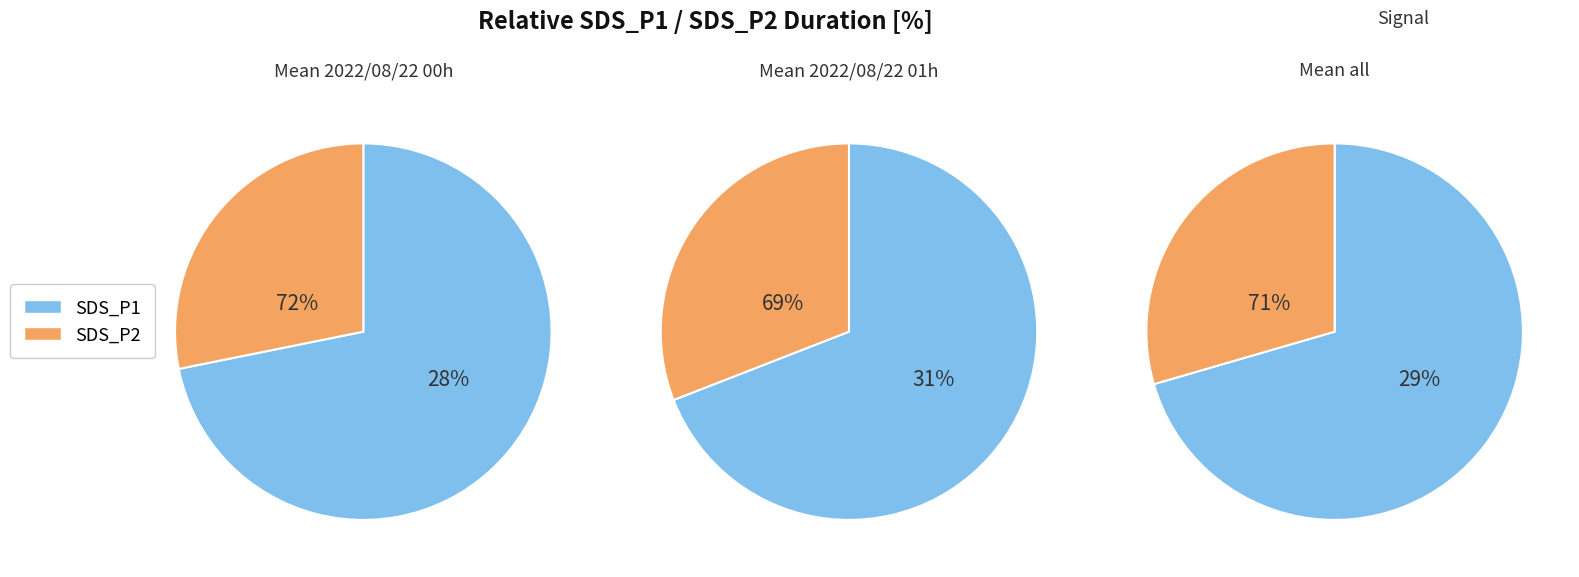

To the nearest percent, what is the difference between the 0 and 35 slice percentages?

1%